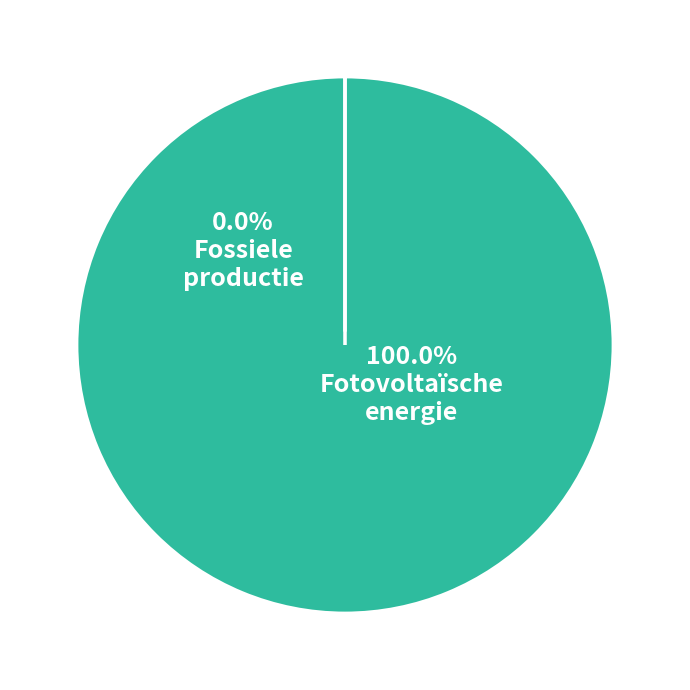

To the nearest percent, what is the difference between the largest and smallest slice percentages?

100%